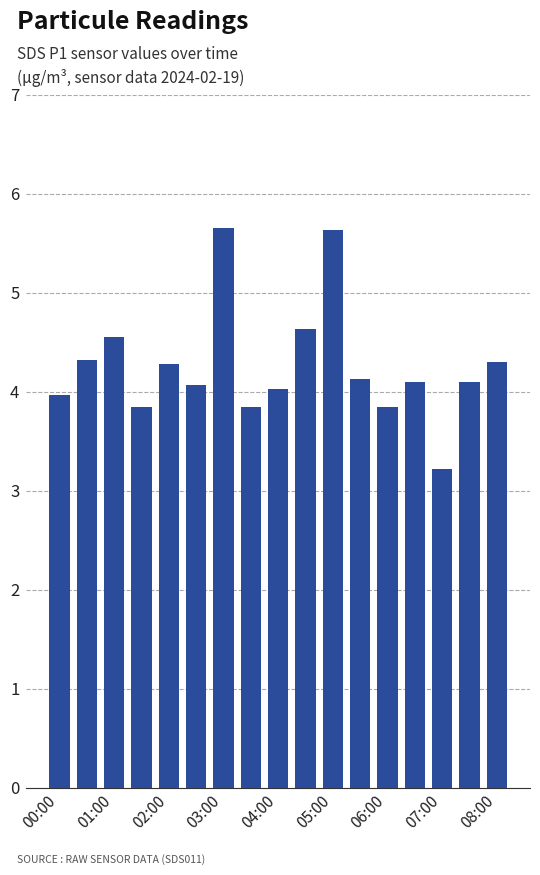

How many values are below 4?

5